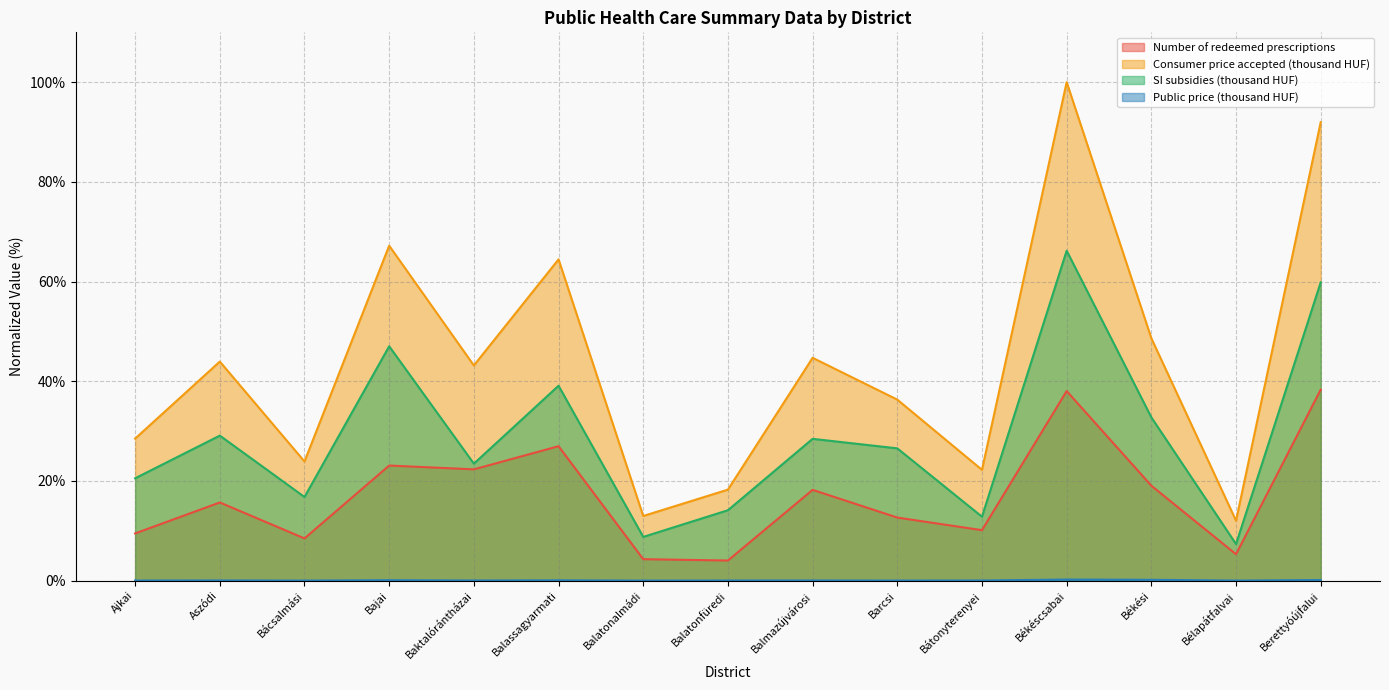

What is the difference between the maximum and minimum values in the SI subsidies (thousand HUF) series?

58.9